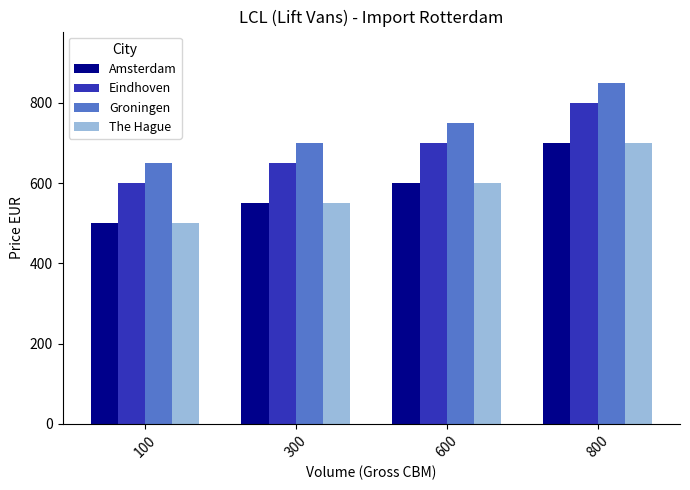

What is the value of the Groningen bar at the 2nd from the left?

700